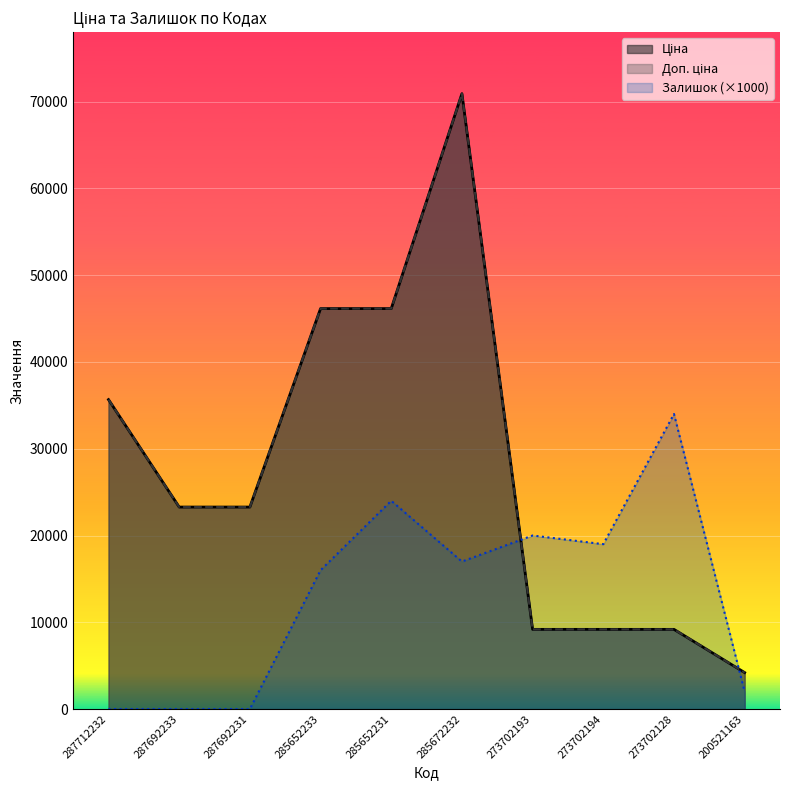

Does the chart display data point markers on the line(s)?

No